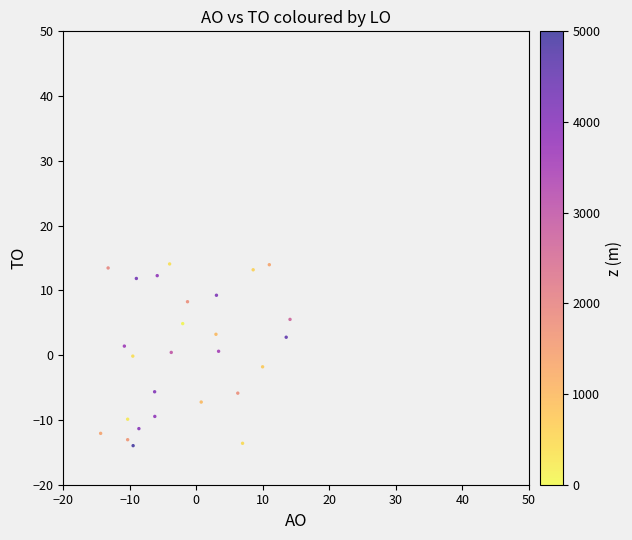

What is the range of X values (max minus min)?

28.5